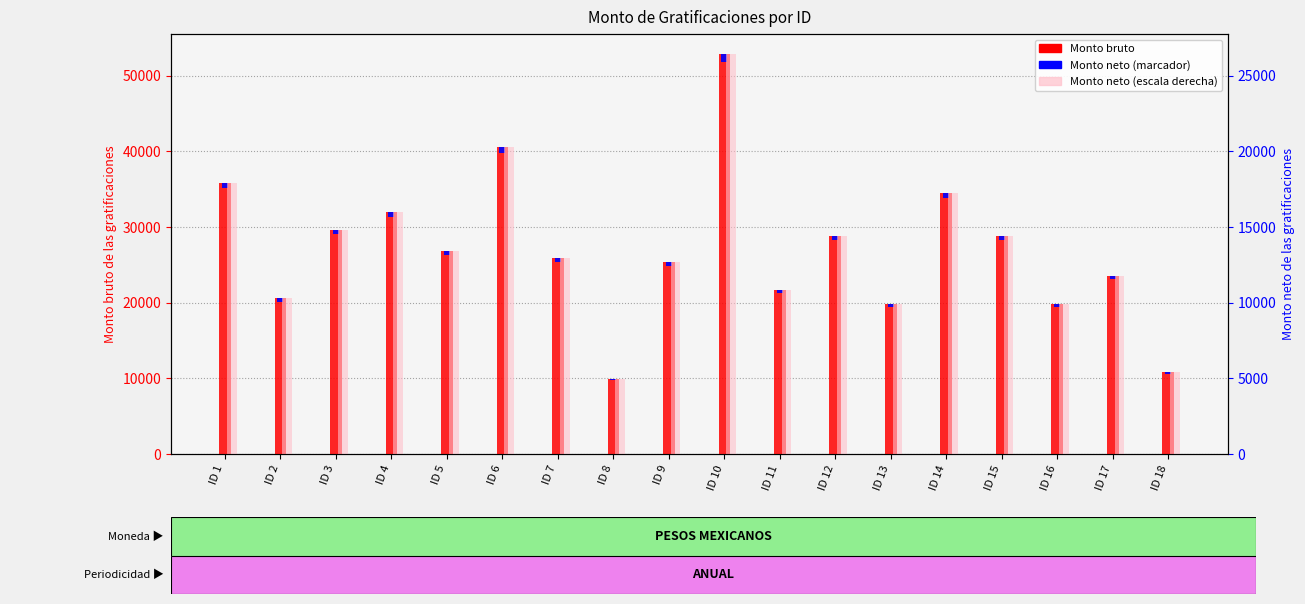

Is it true that Monto bruto equals 31967.9 at ID 4?

True